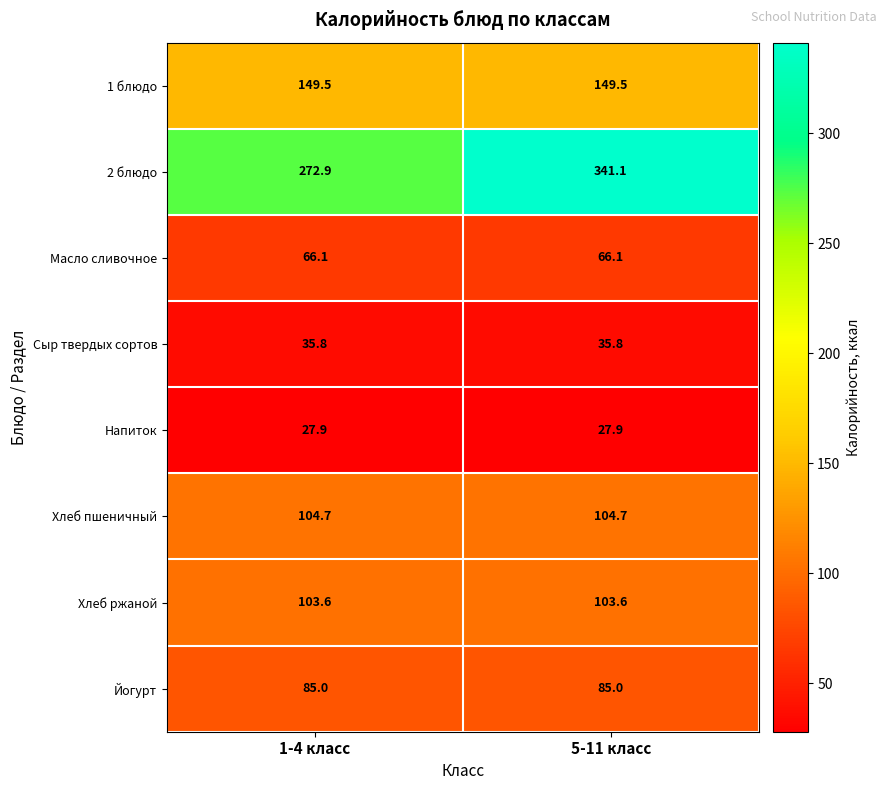

At how many categories does at least one series exceed 69?

2